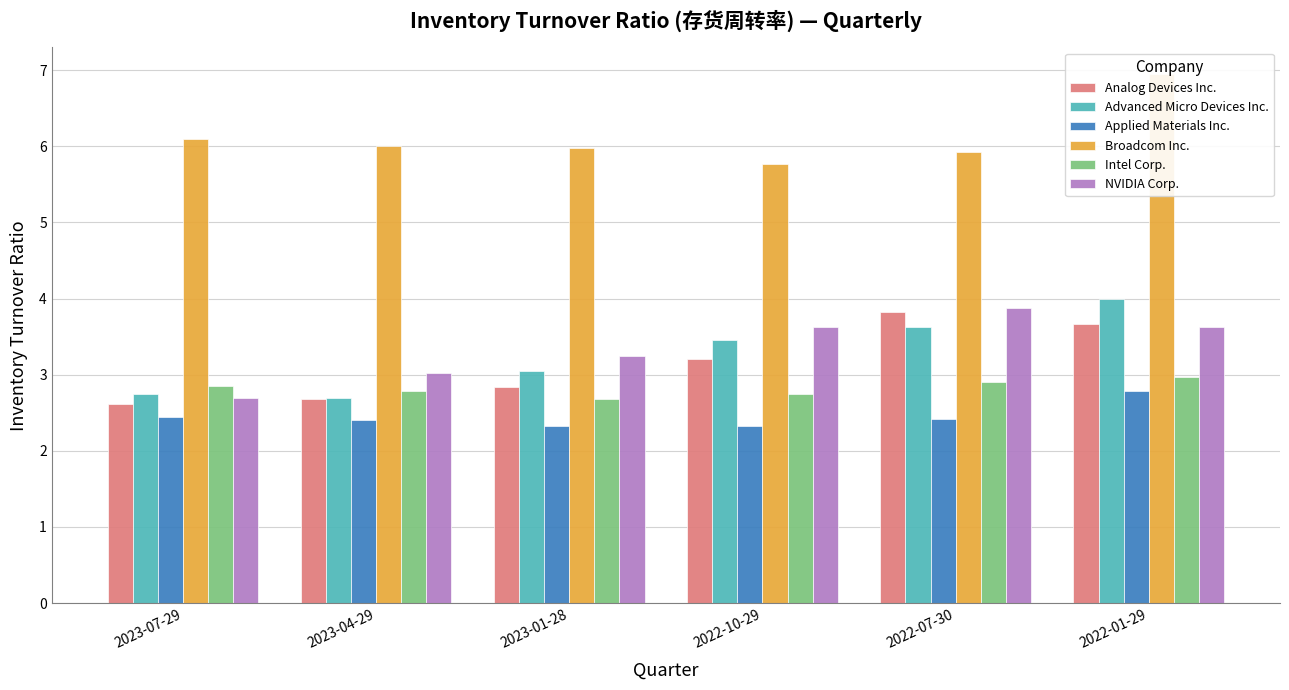

How many bars are there in each group?

6